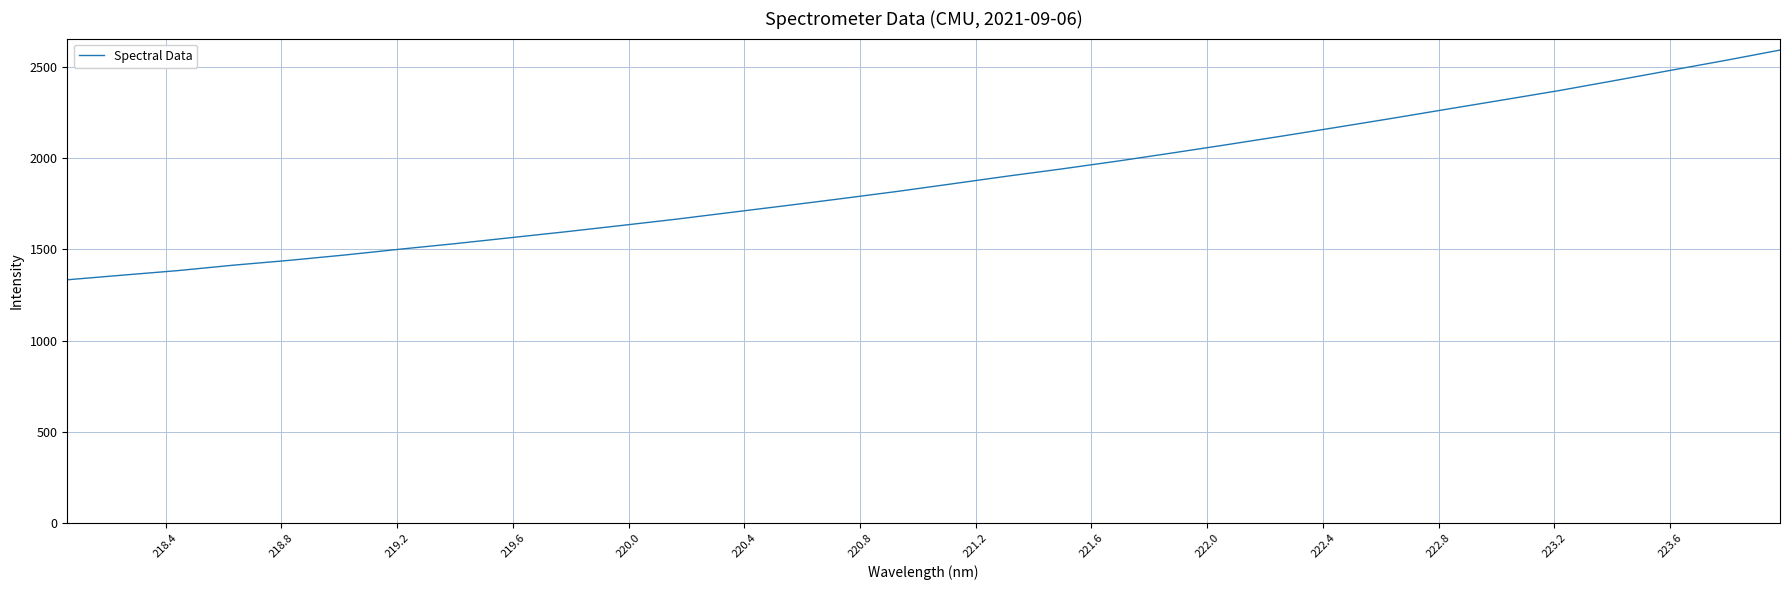

What is the difference between the maximum and minimum values?

1259.8